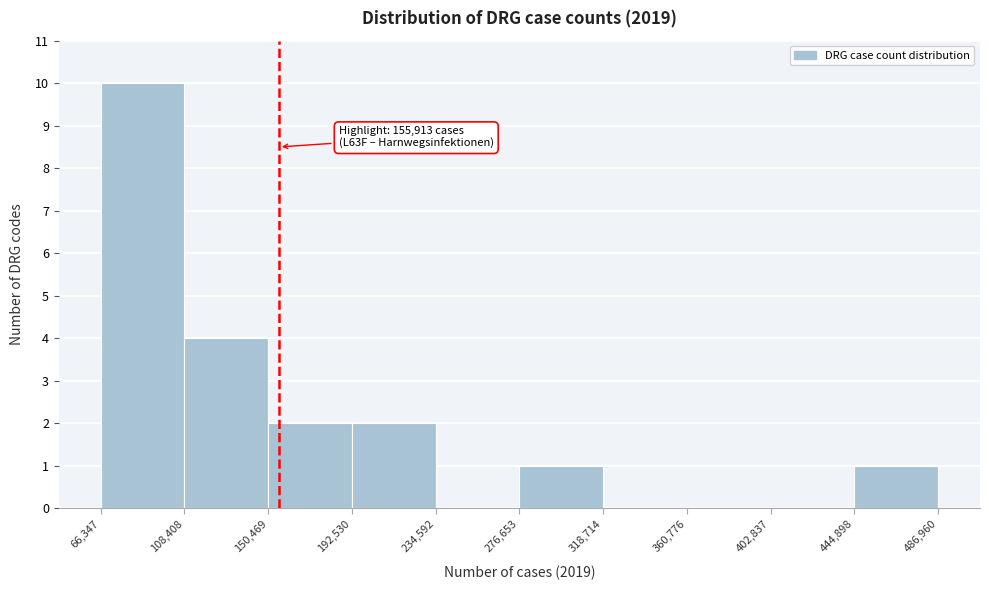

Which range on the x-axis has the tallest bar?

66,347 to 108,408